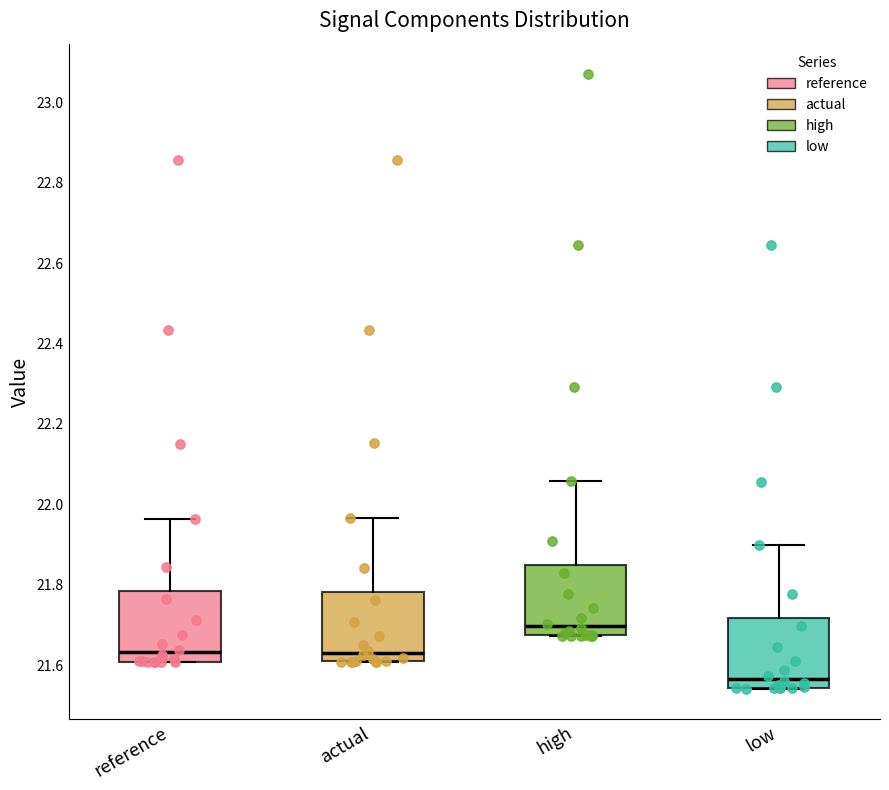

Where is the lower edge of the box for reference on the y-axis? The values are not printed on the chart, so give them approximately, as read against the axis.

21.60